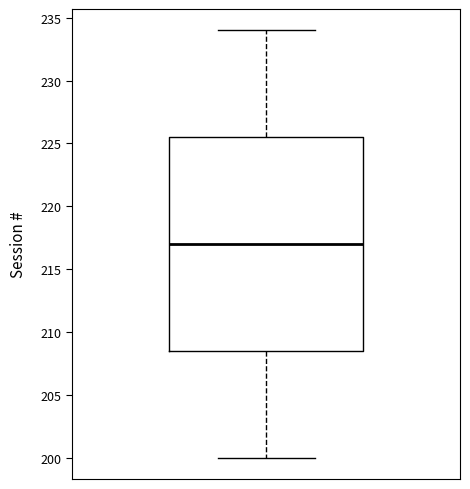

Transcribe this box plot: give where the median line is, the range the box spans, and where the two whiskers end, as read against the y-axis. The values are not printed on the chart, so give them approximately, as read against the axis.

median 217.0, box 208.5 to 225.5, whiskers 200.0 to 234.0